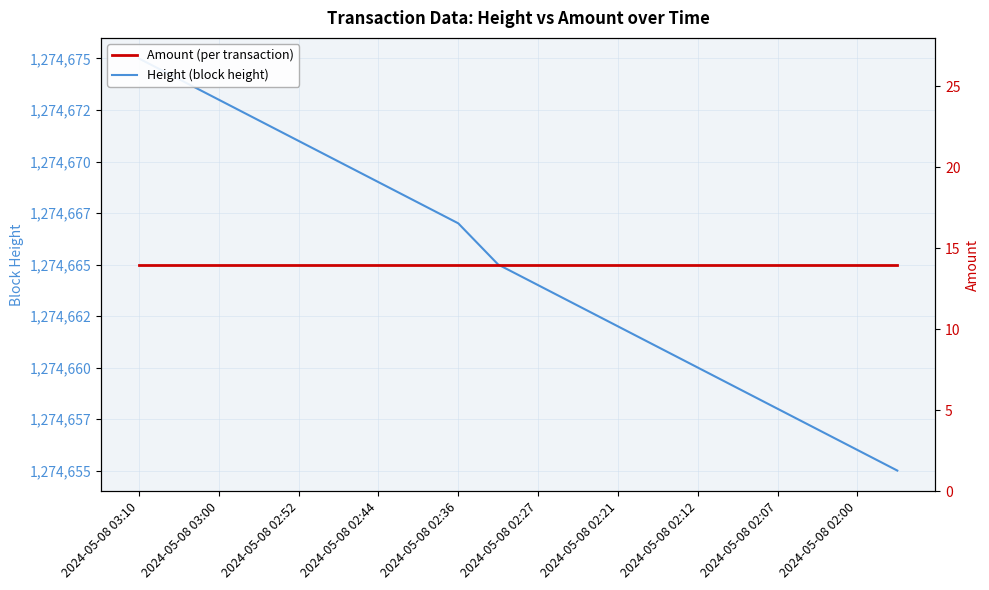

True or false: Amount (per transaction) and Height (block height) cross at least once.

False